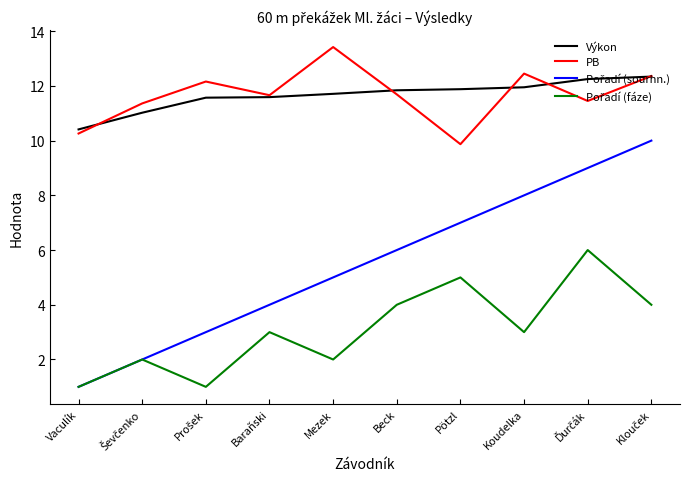

Is it true that PB equals 9.9 at Pötzl?

True